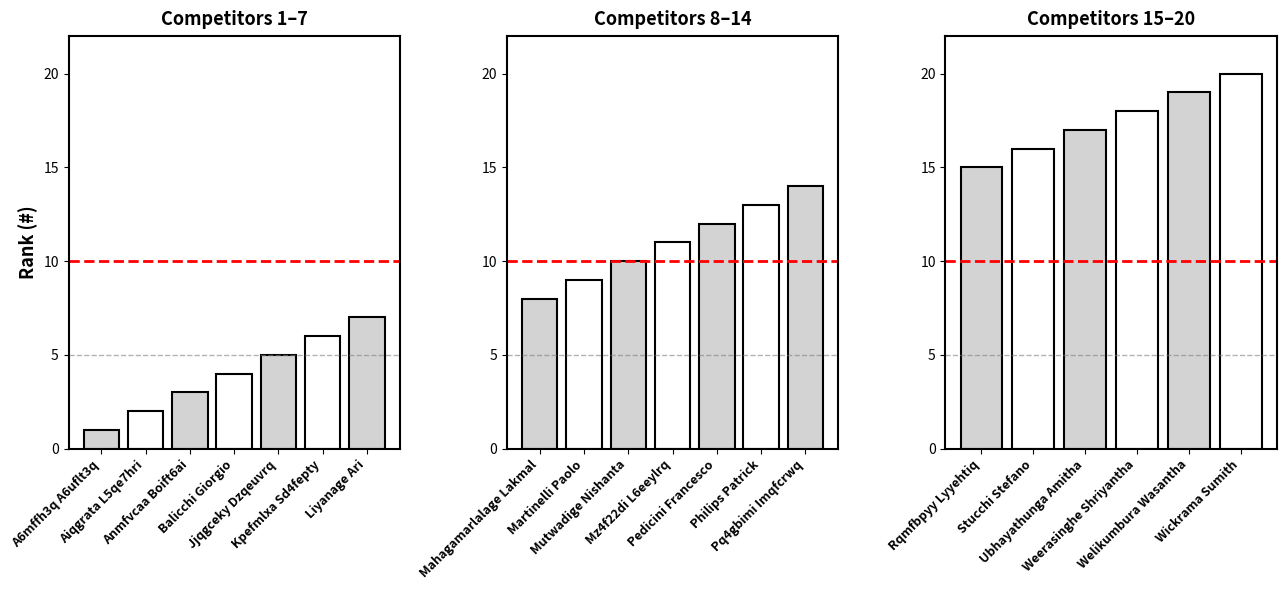

The chart shows a value of 7 at Liyanage Ari. True or false?

True